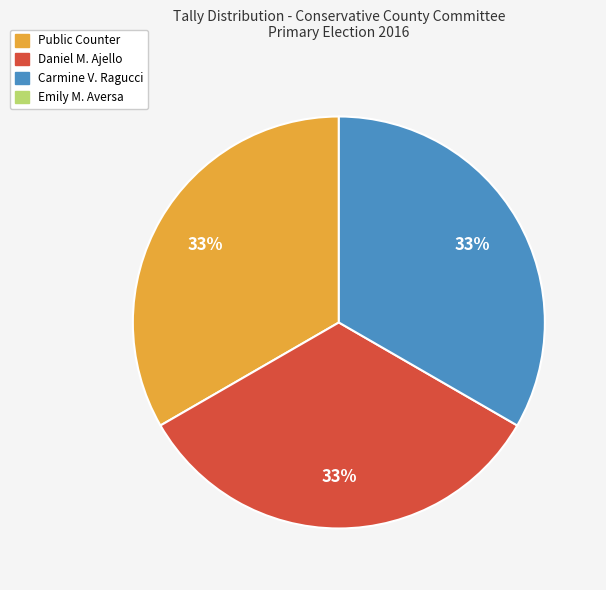

To the nearest percent, what is the average slice percentage?

33%